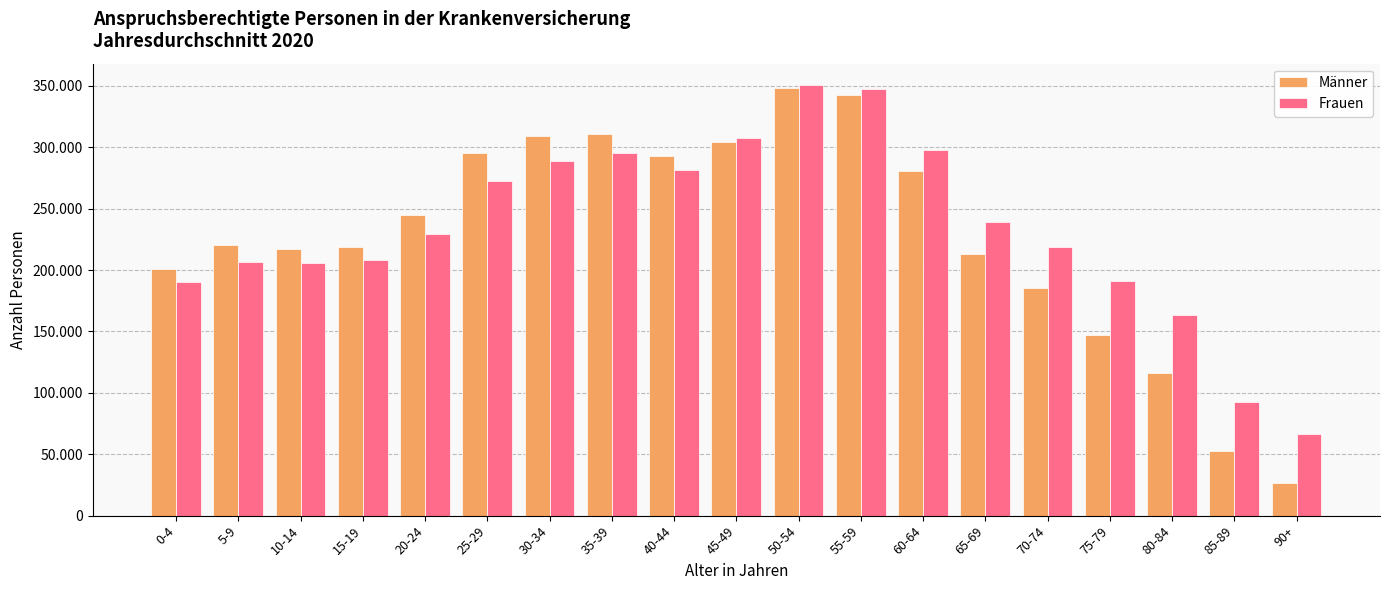

What are all the series names shown in the legend?

Männer, Frauen